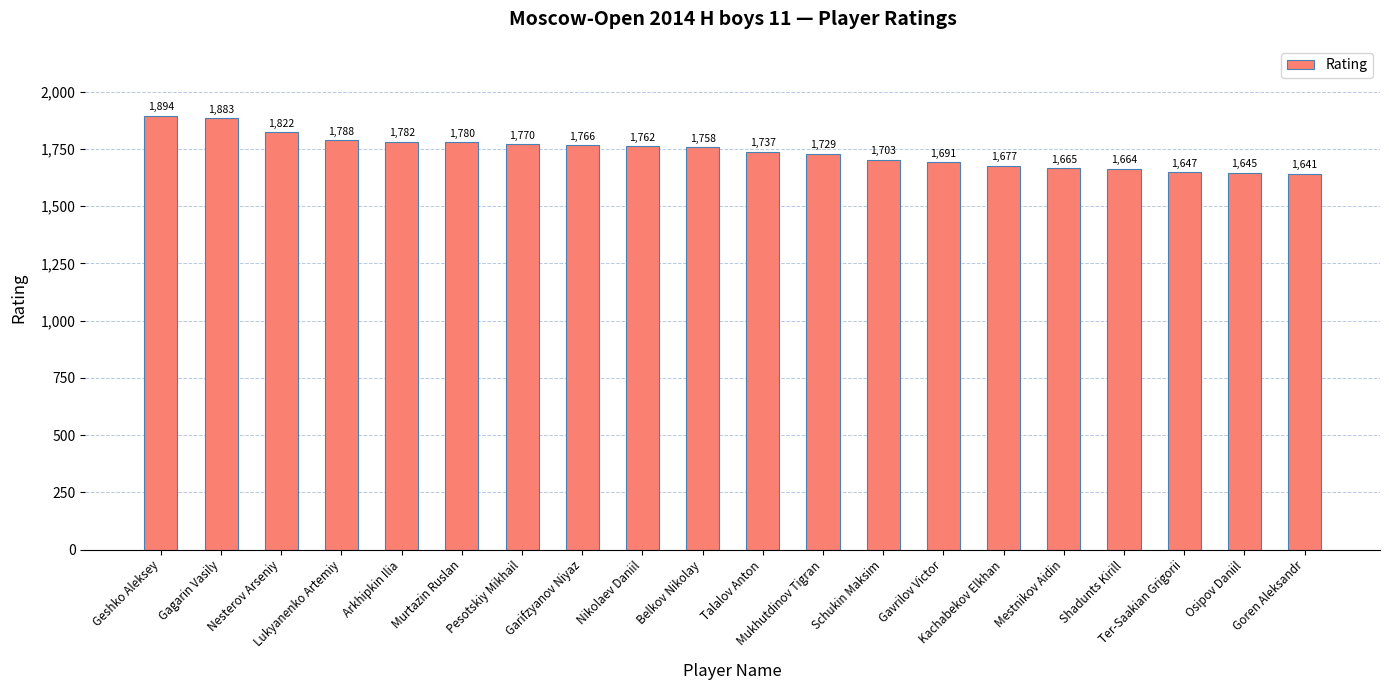

Count the number of categories in the chart.

20